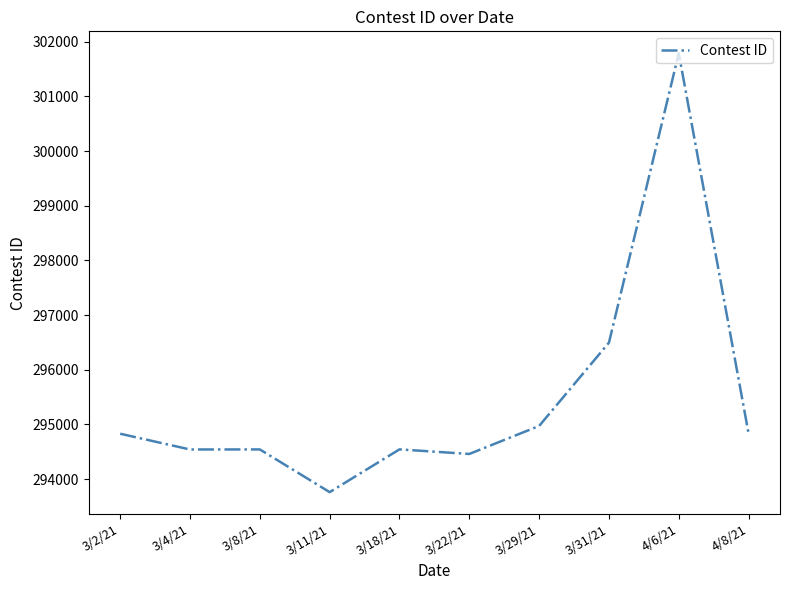

Does the chart have visible grid lines?

No